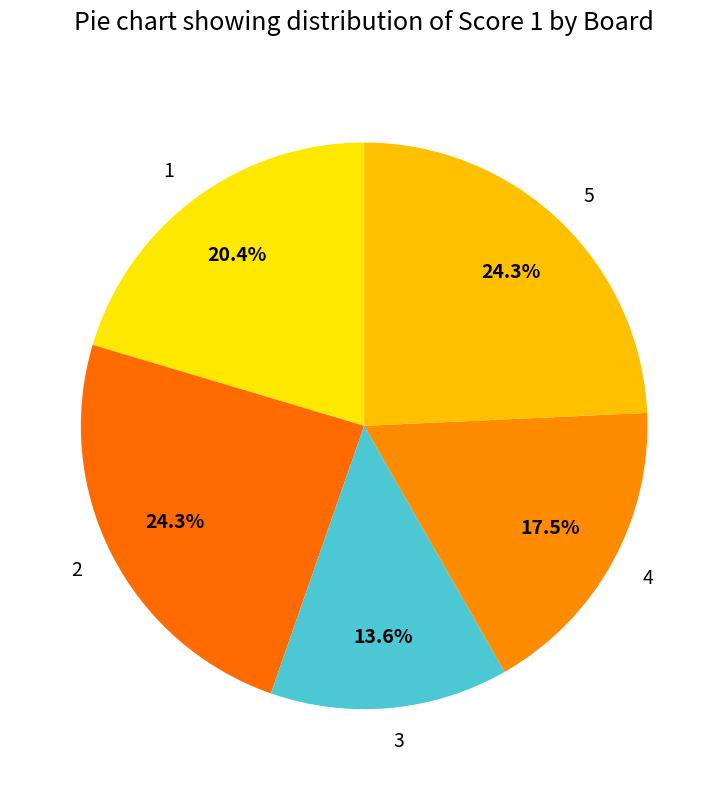

How many segments does this pie chart have?

5